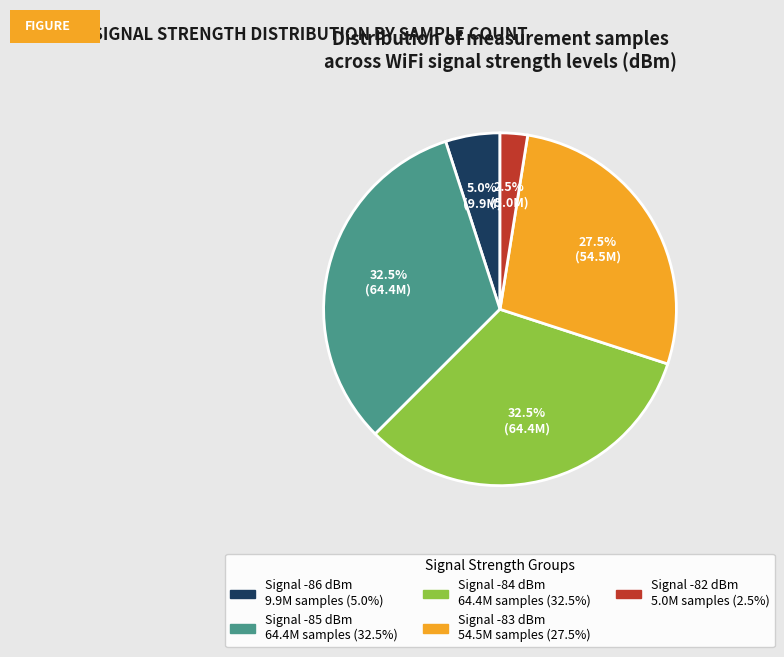

Is there a majority slice in this chart?

No